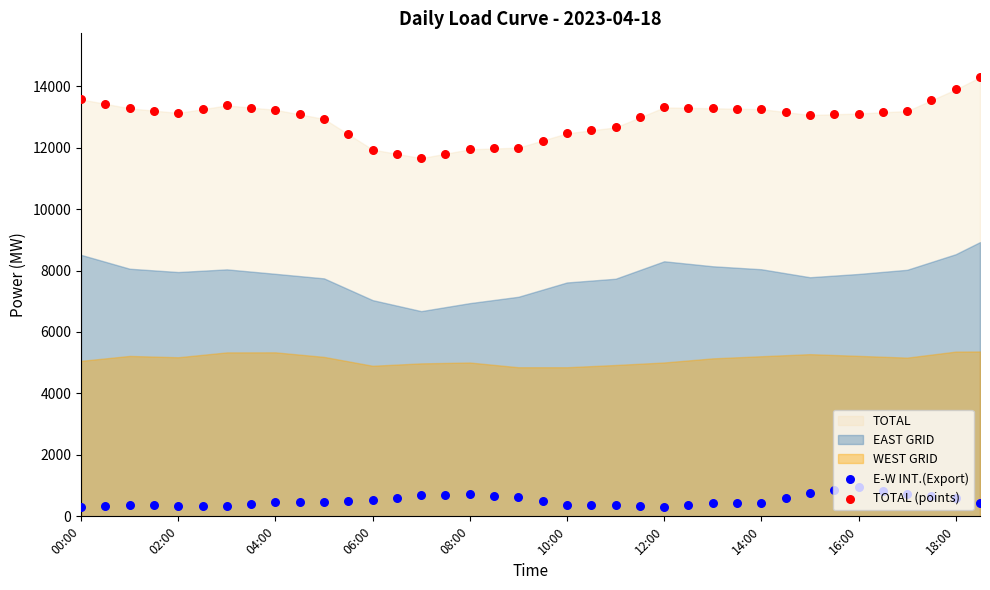

At which category is the sum across all series the highest?

37